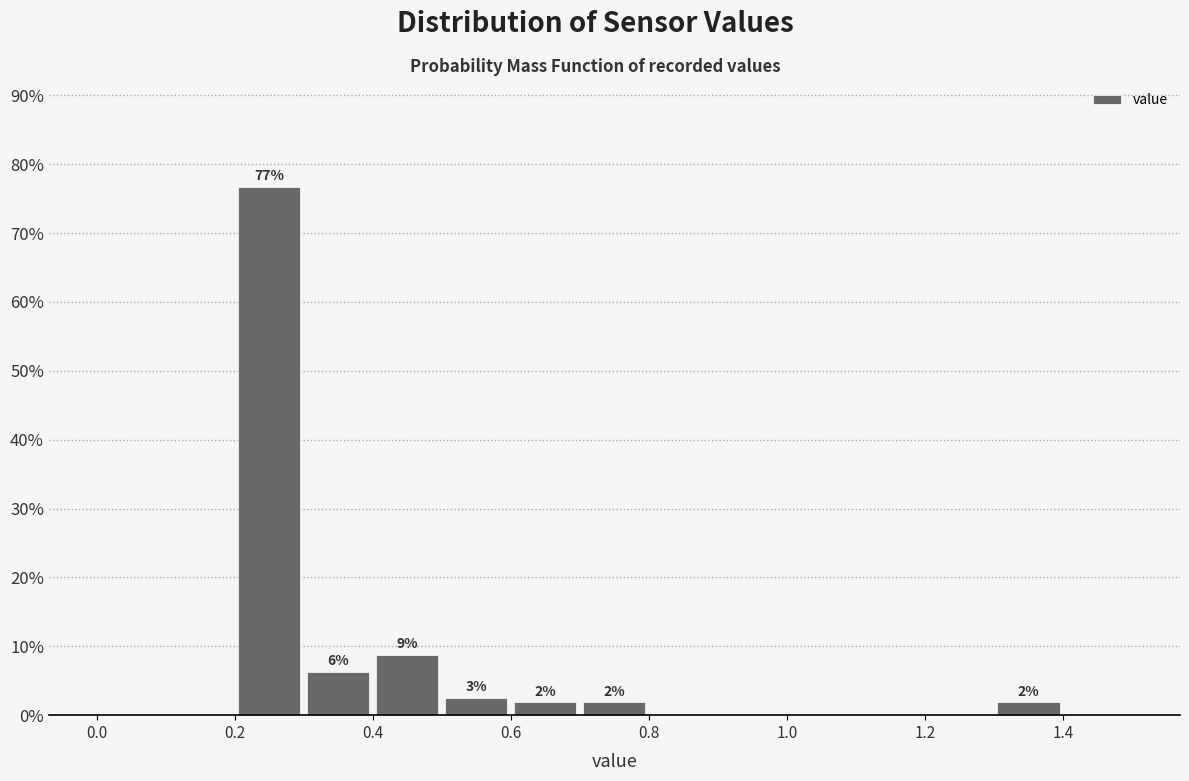

Which range on the x-axis has the tallest bar?

0.2 to 0.3